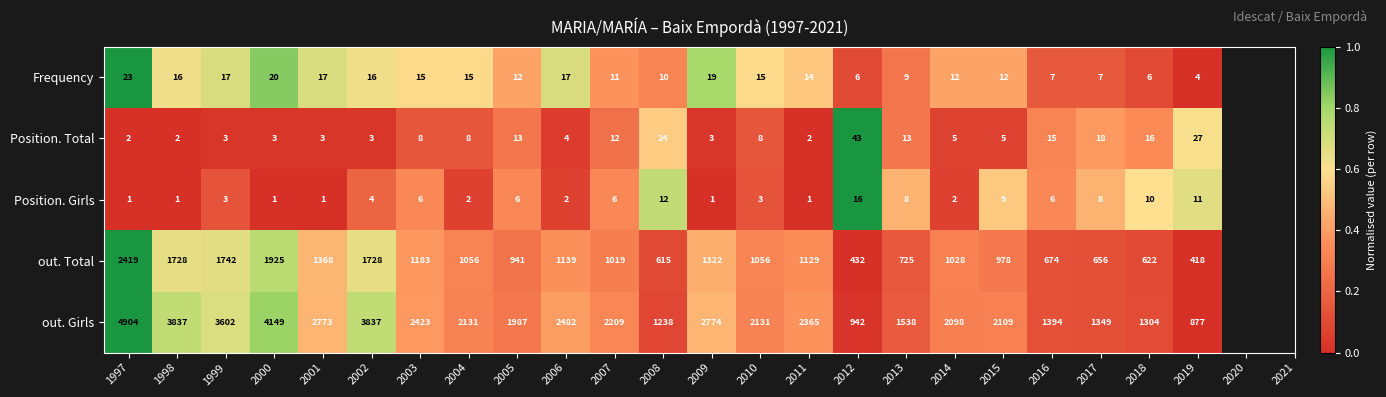

What is the difference between the maximum and minimum values in the Position. Girls series?

15